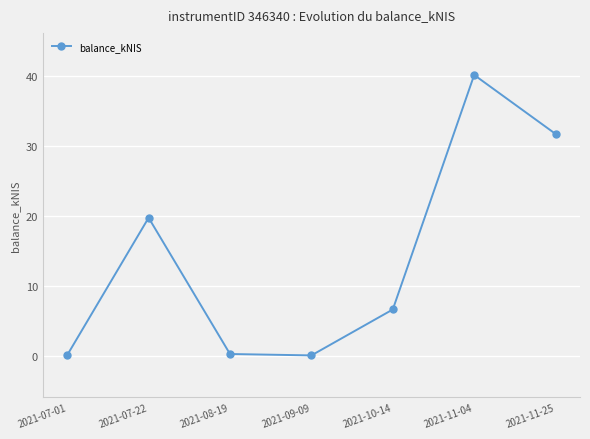

What is the greatest value displayed?

40.2